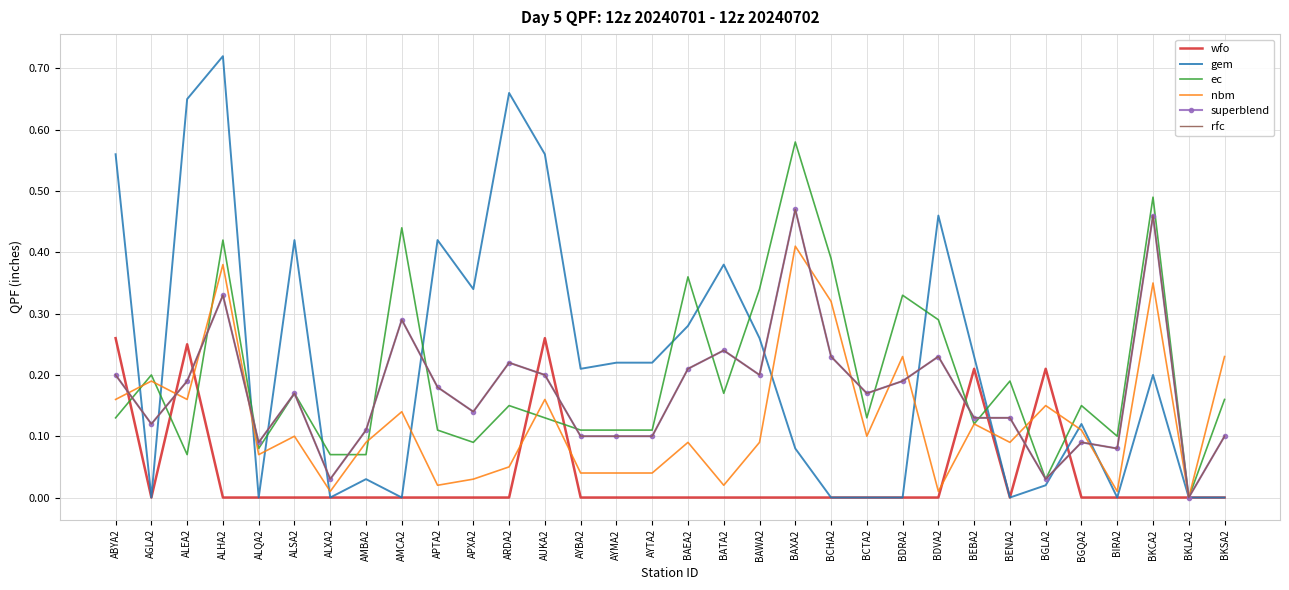

At which label does ec reach its minimum?

BKLA2